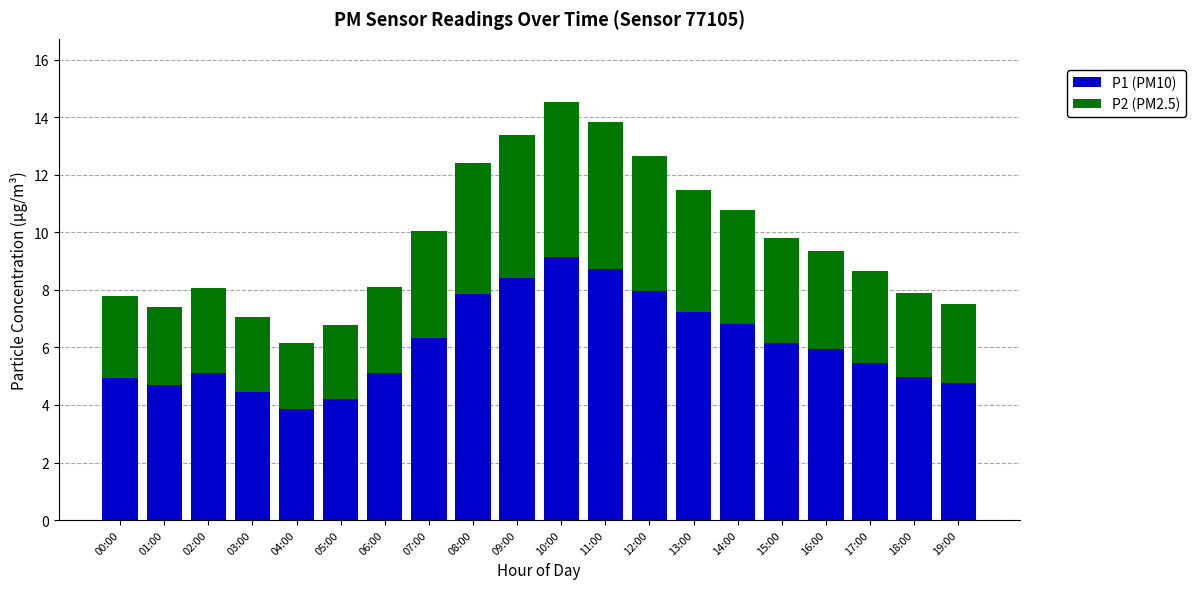

The P1 (PM10) series shows 8.0 at 12:00. True or false?

True